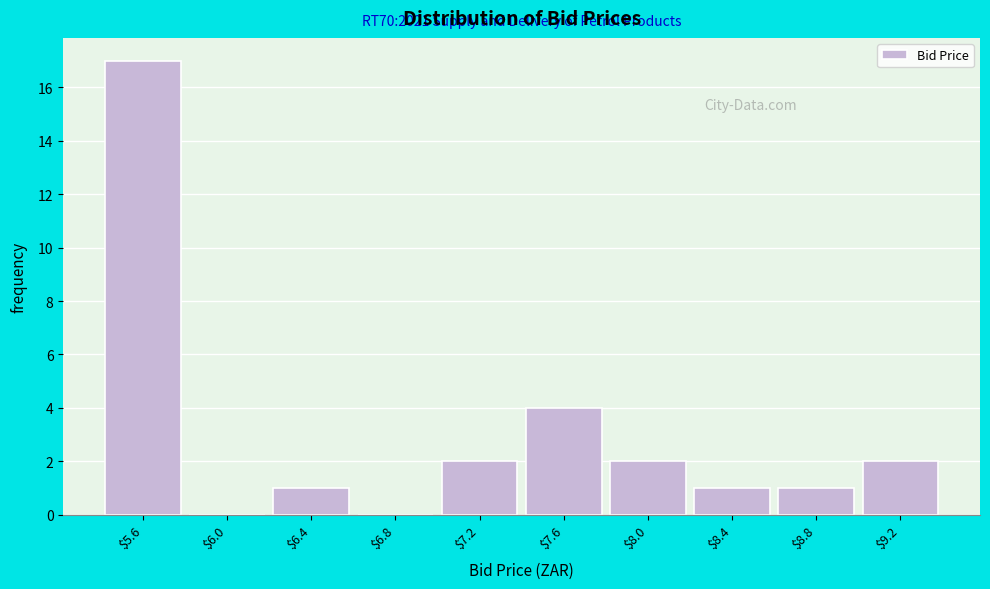

What is the maximum value shown in the chart?

17